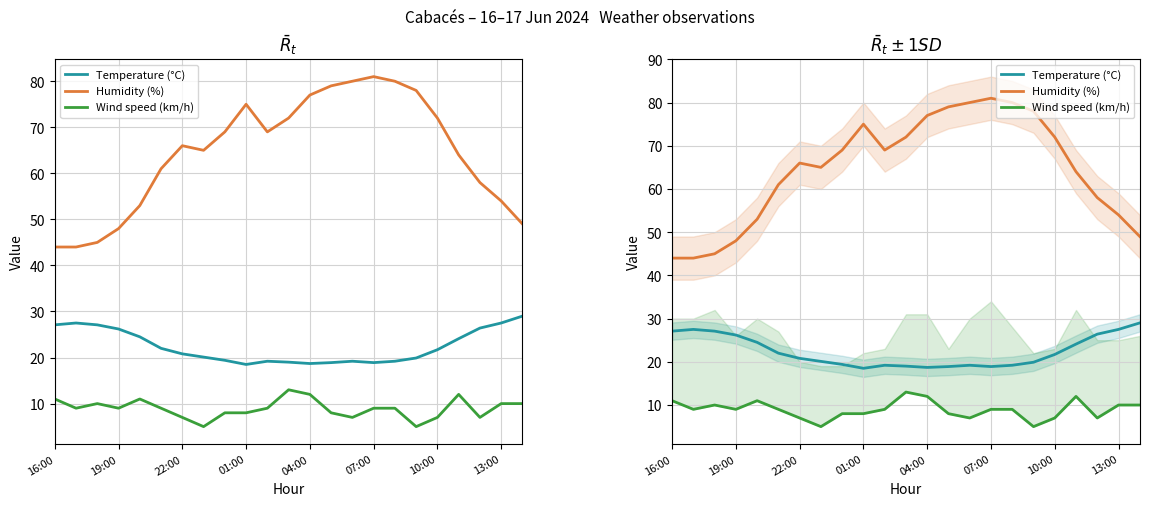

What is the difference between the highest and lowest values at 14?

73.0